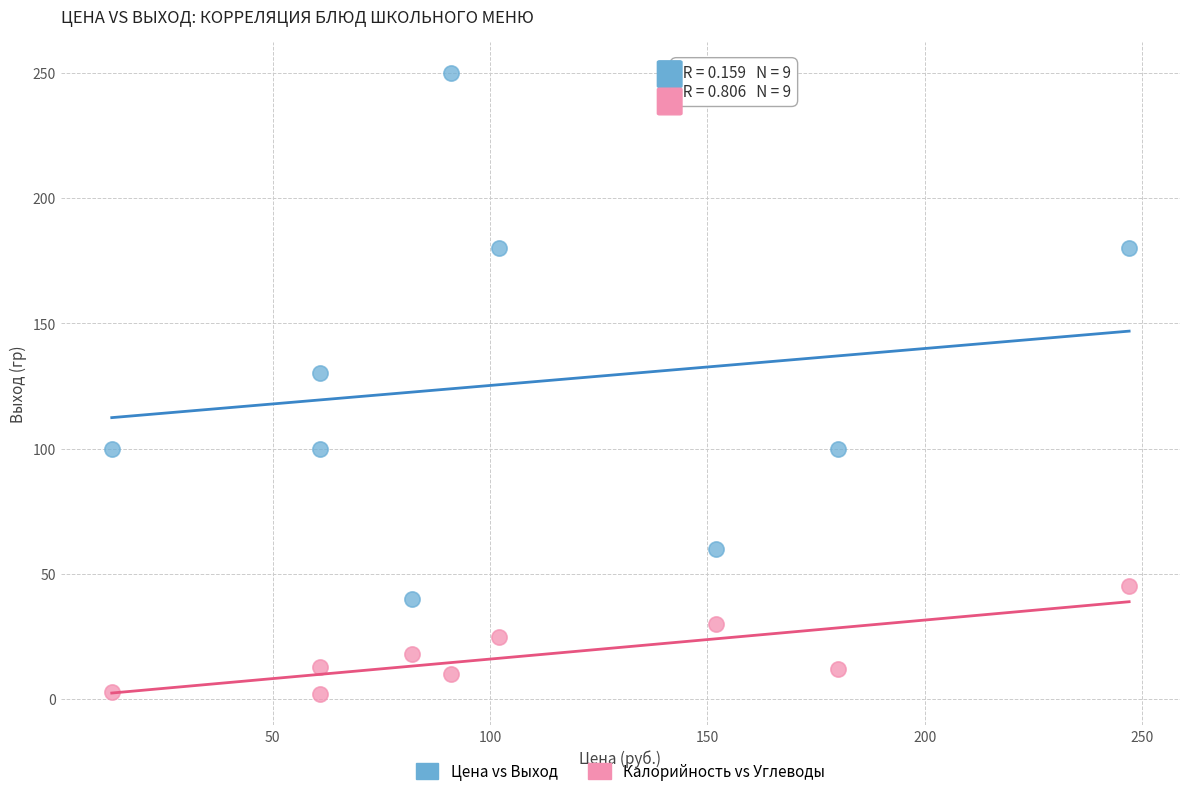

Which series contains the highest Y value?

Цена vs Выход